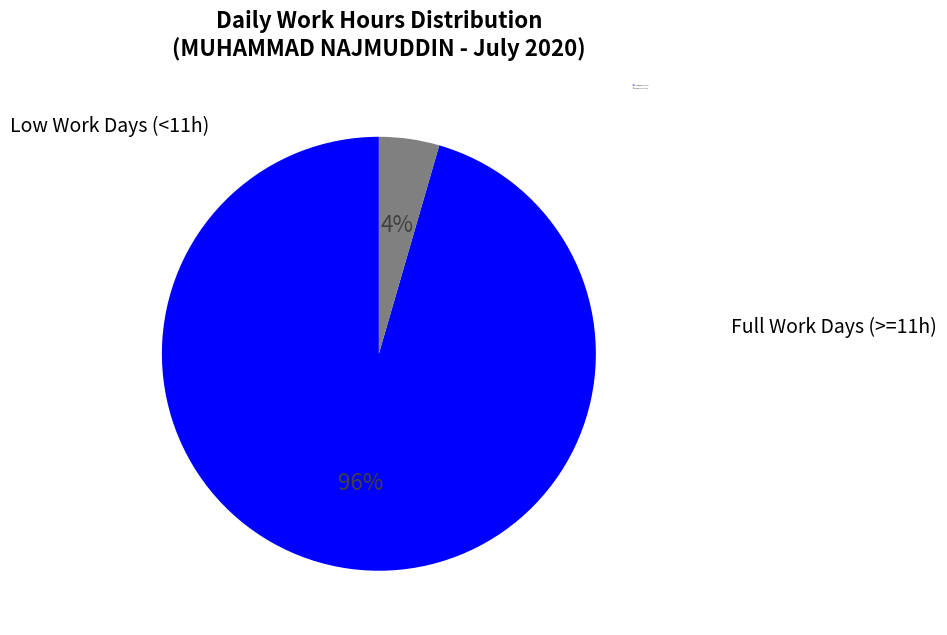

To the nearest percent, what is the average slice percentage?

50%